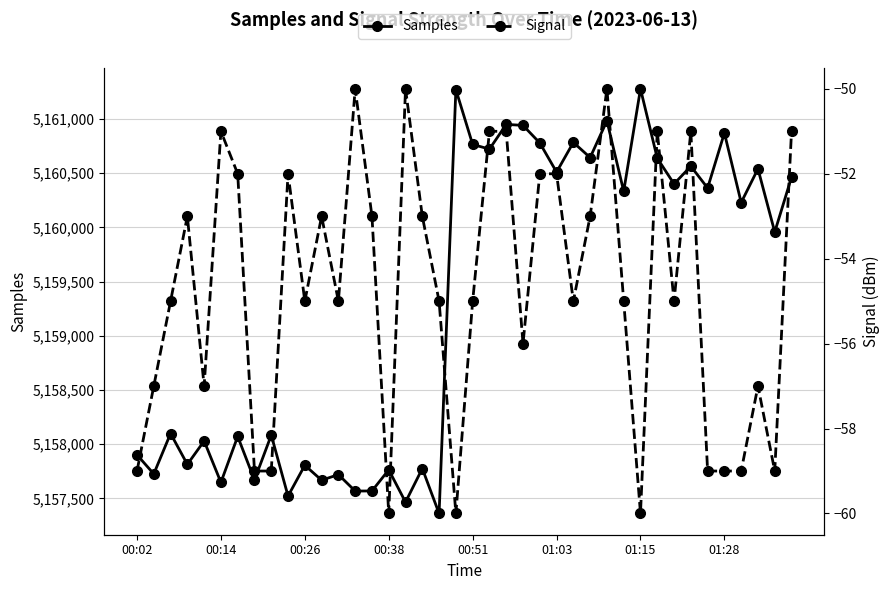

In Signal, how many points are higher than both neighbors (excluding endpoints)?

10